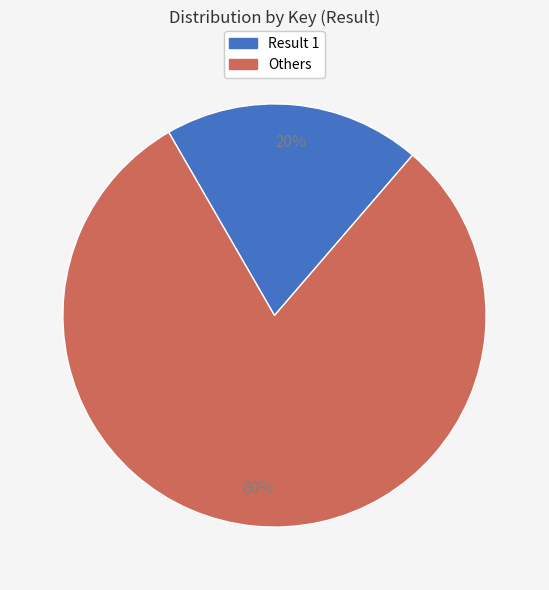

Is there a majority slice in this chart?

Yes